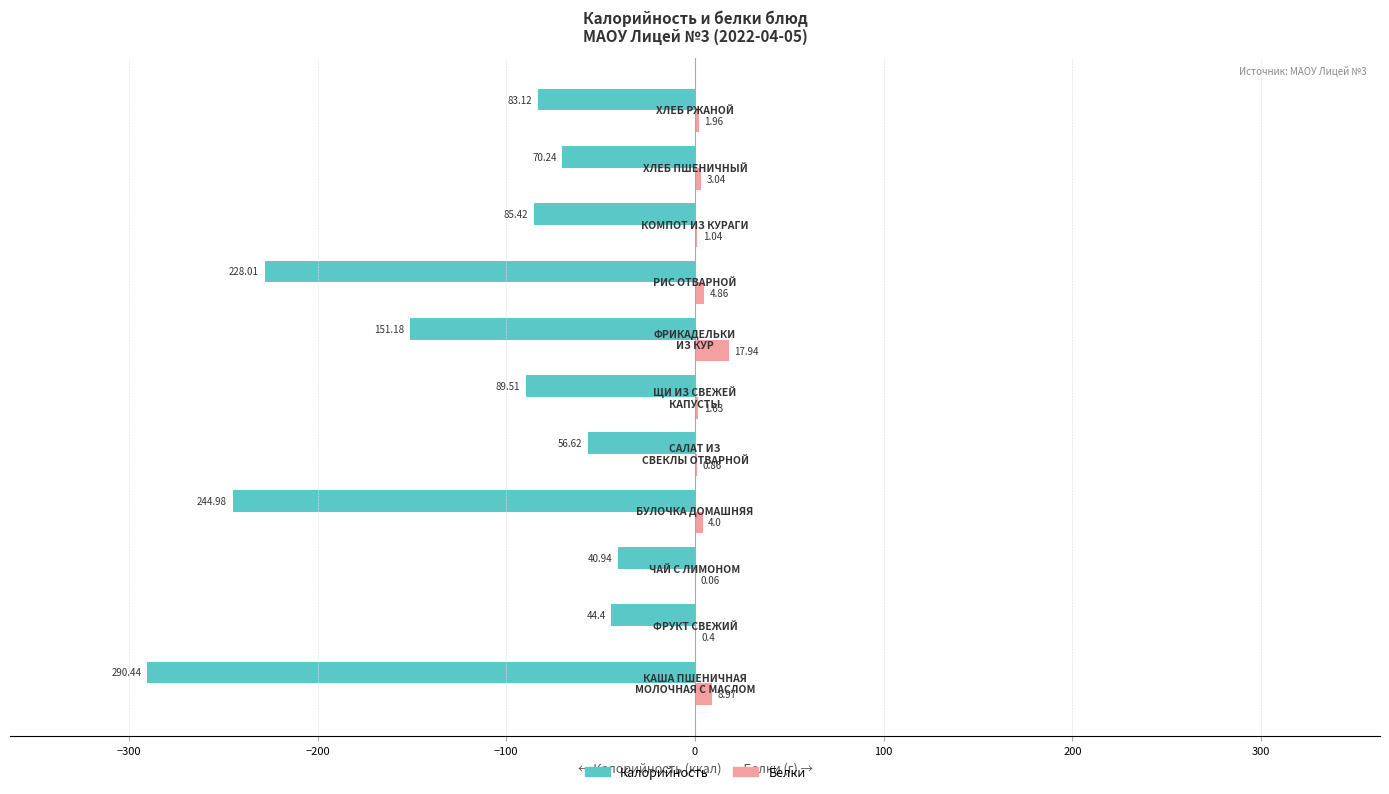

Which series has the largest total across all categories?

Белки